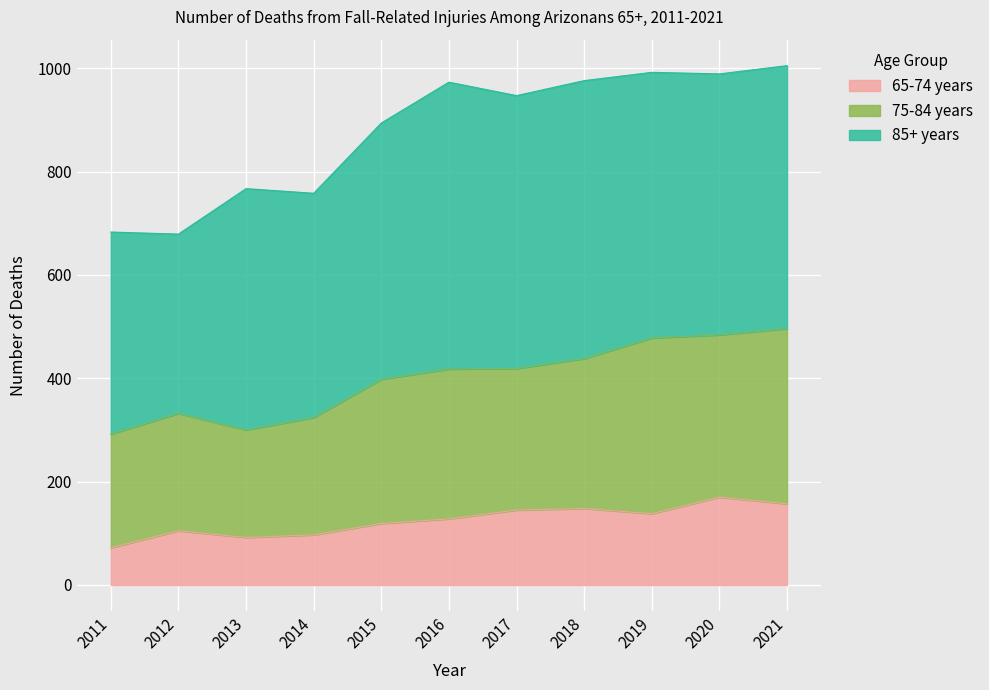

In 75-84 years, how many points are lower than both neighbors (excluding endpoints)?

3